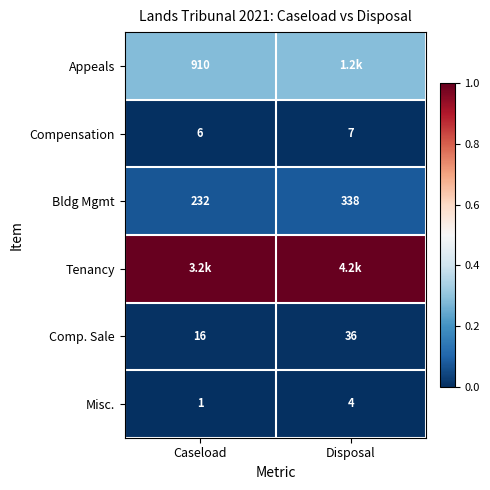

At which label is Appeals closest to 0?

Caseload